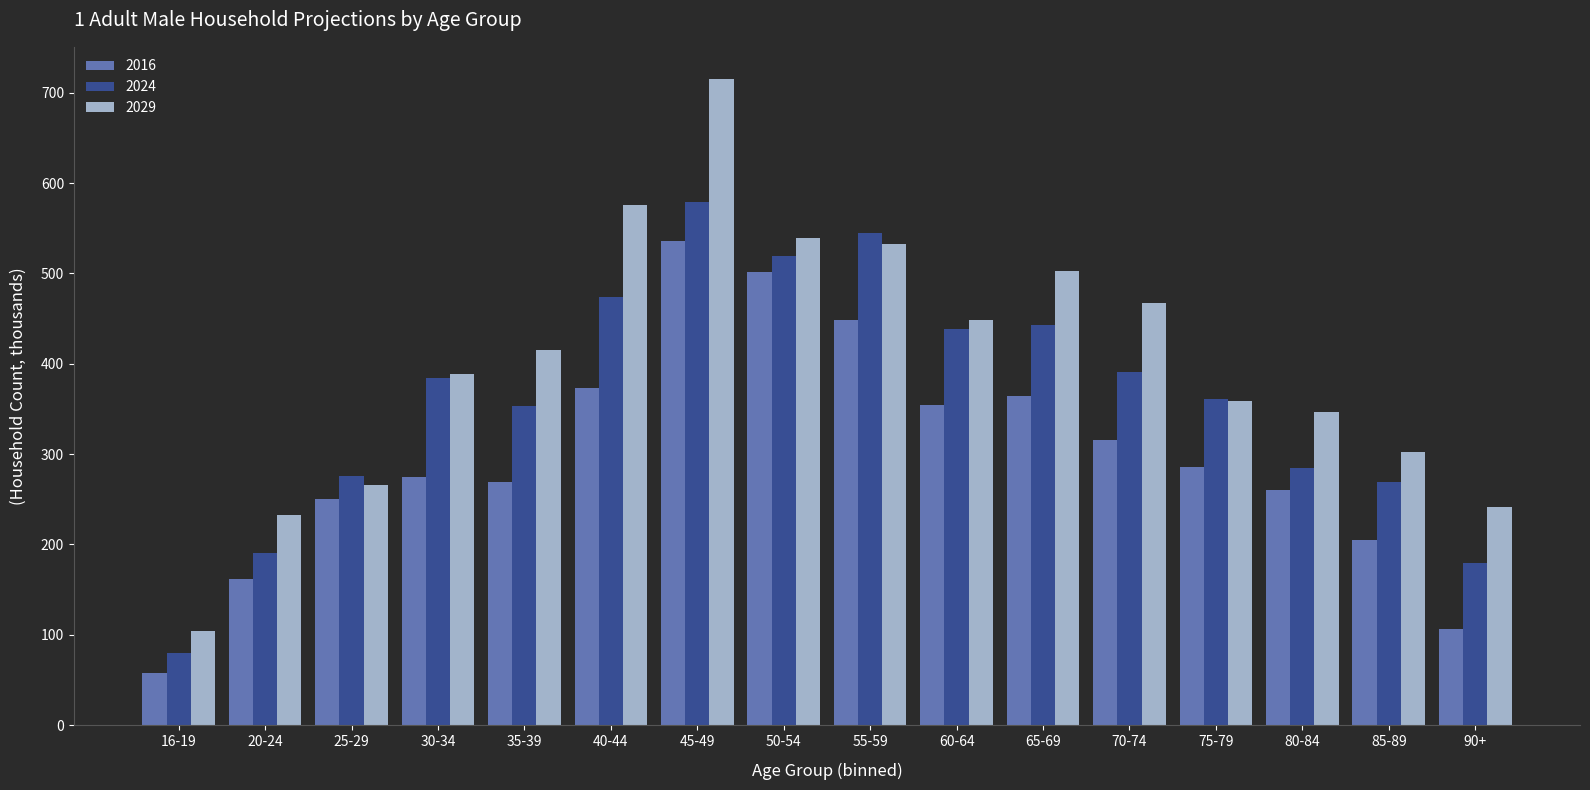

List the series in order of their overall mean, highest first.

2029, 2024, 2016